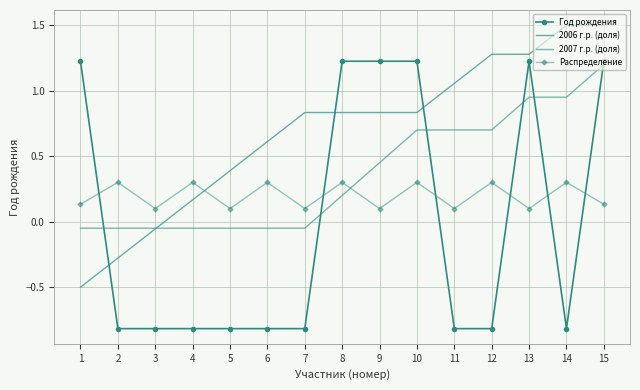

At which label is Распределение closest to 0?

3